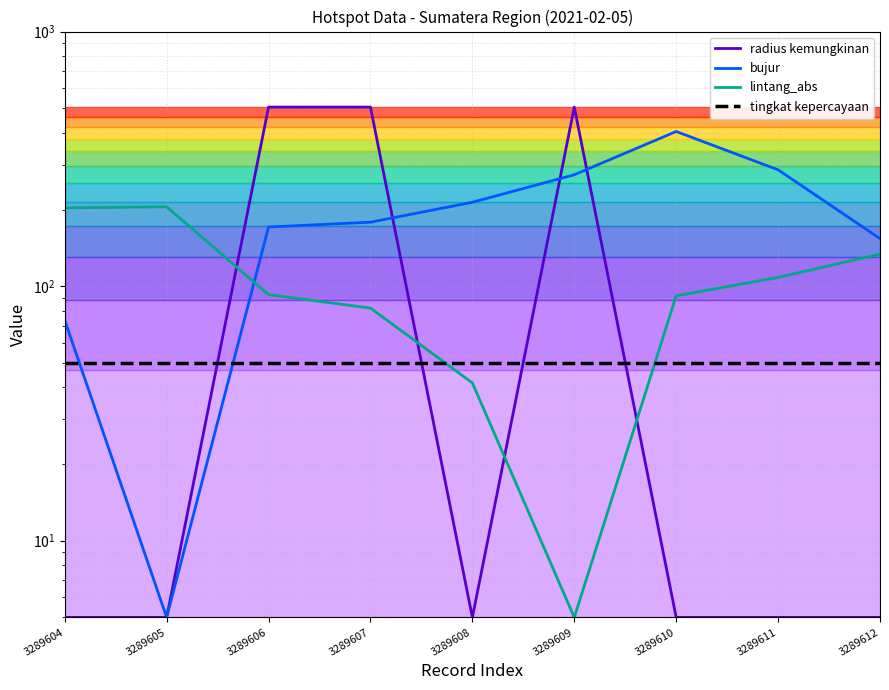

What is the total value across all series at 3289612?

342.3